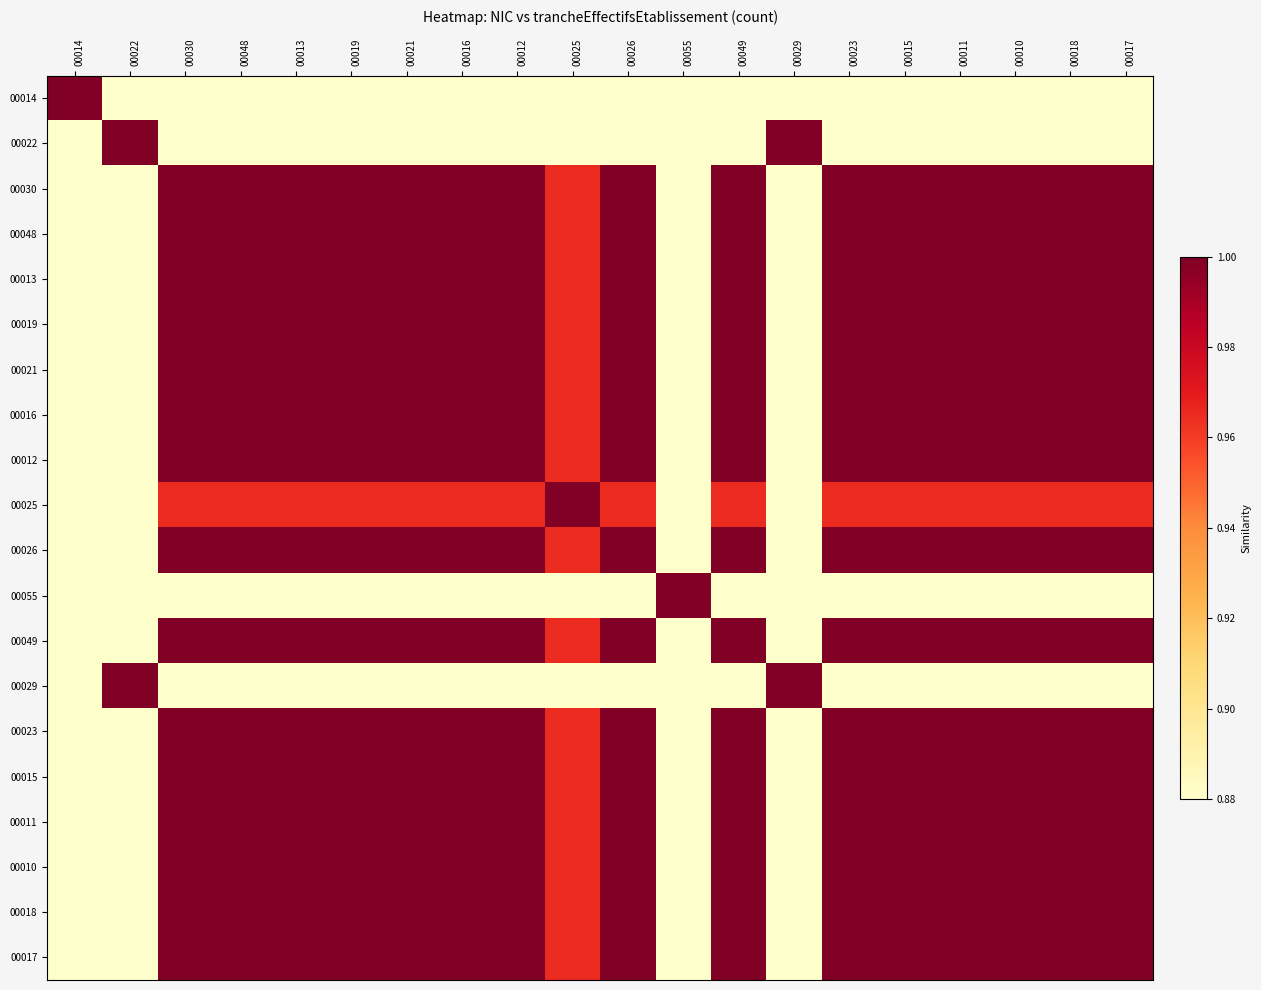

At which category does the chart reach its minimum across all series?

00022